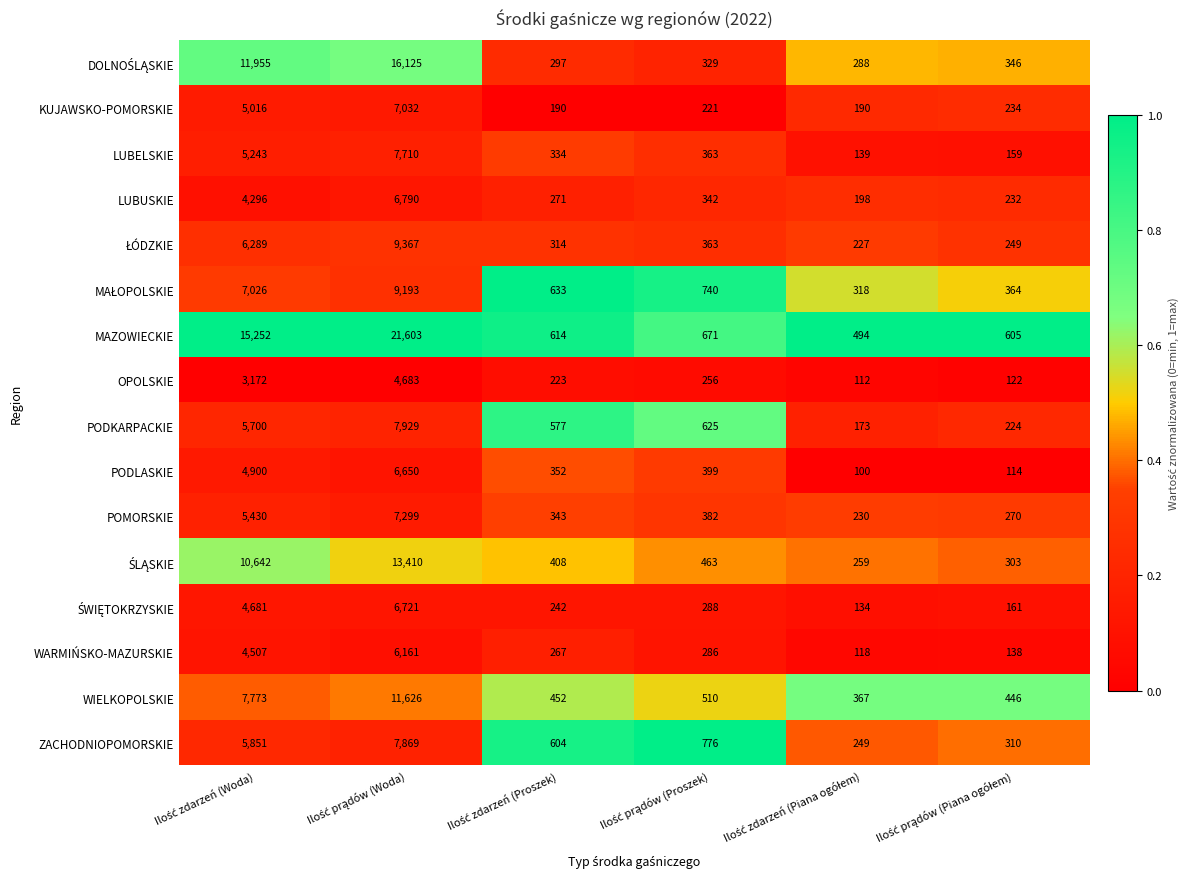

What is the greatest value displayed?

21603